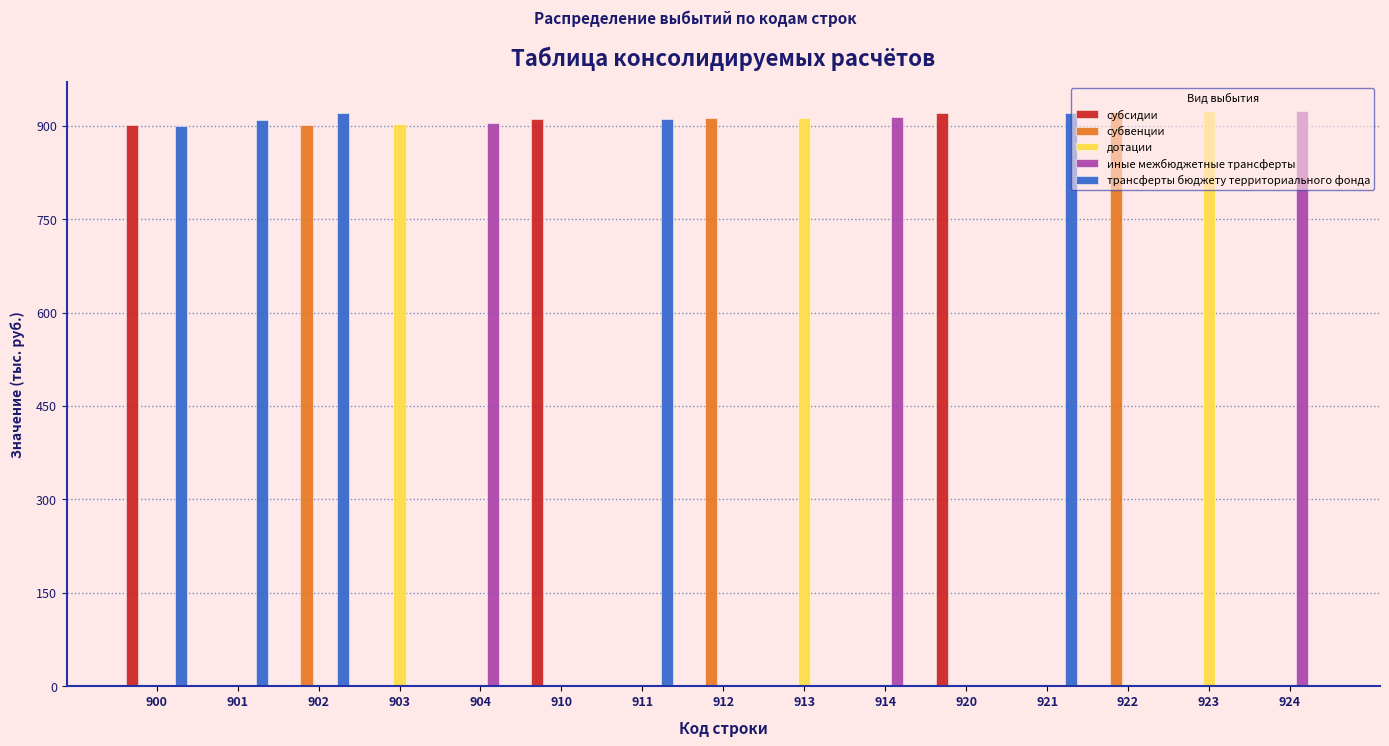

Which series has the largest total across all categories?

трансферты бюджету территориального фонда